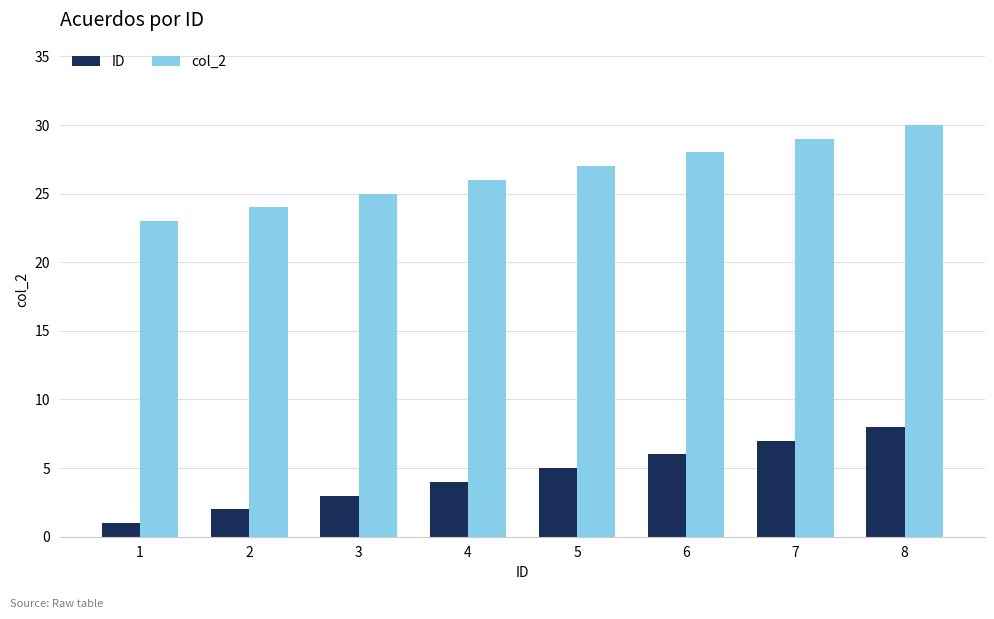

How many bars are there in total?

16